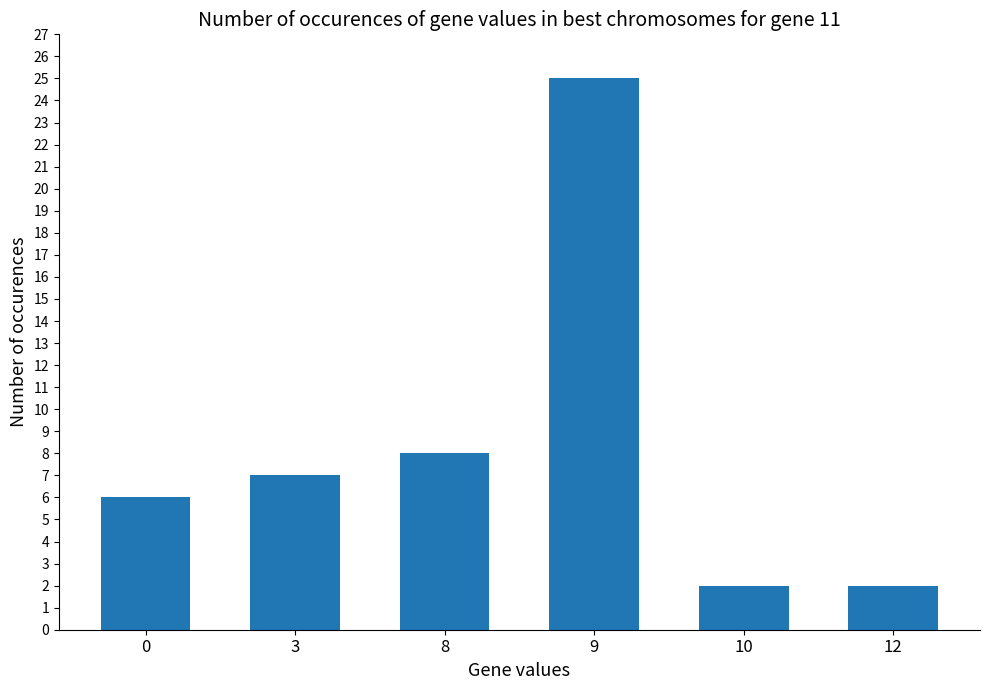

The chart shows a value of 1 at 12. True or false?

False